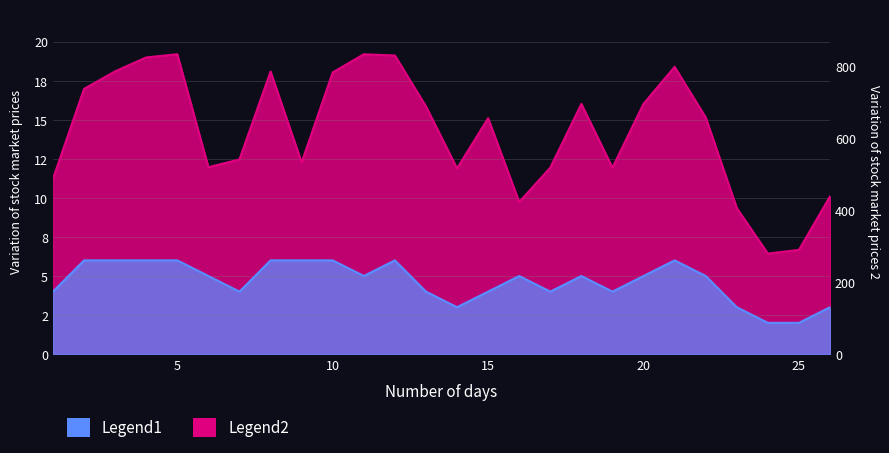

Is it true that Legend2 equals 11.9 at 19?

True